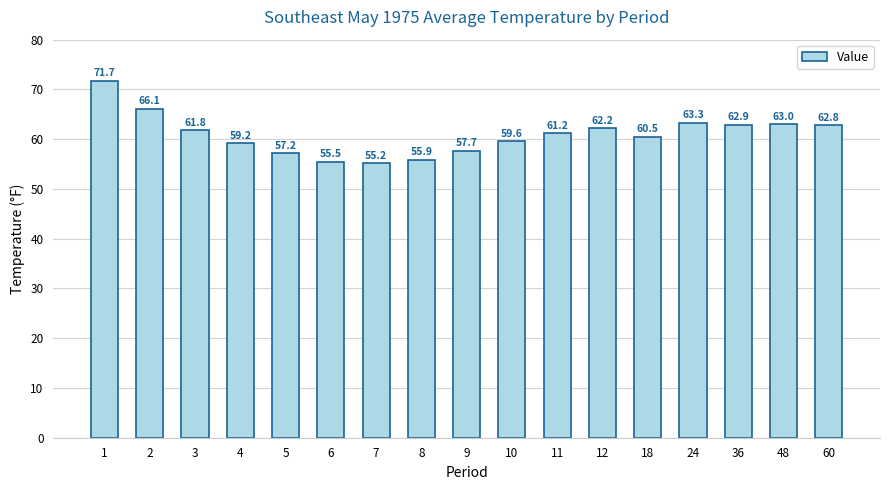

What is the value of the 2nd bar from the left?

66.1